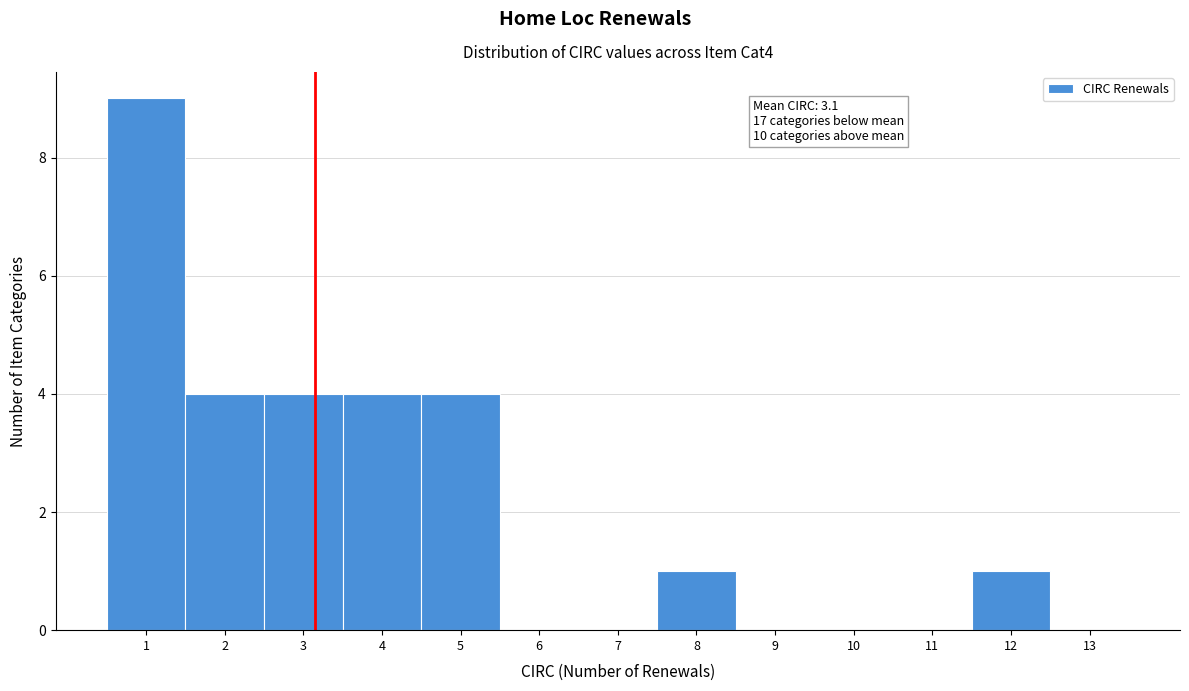

Which range on the x-axis has the tallest bar?

0.5 to 1.5